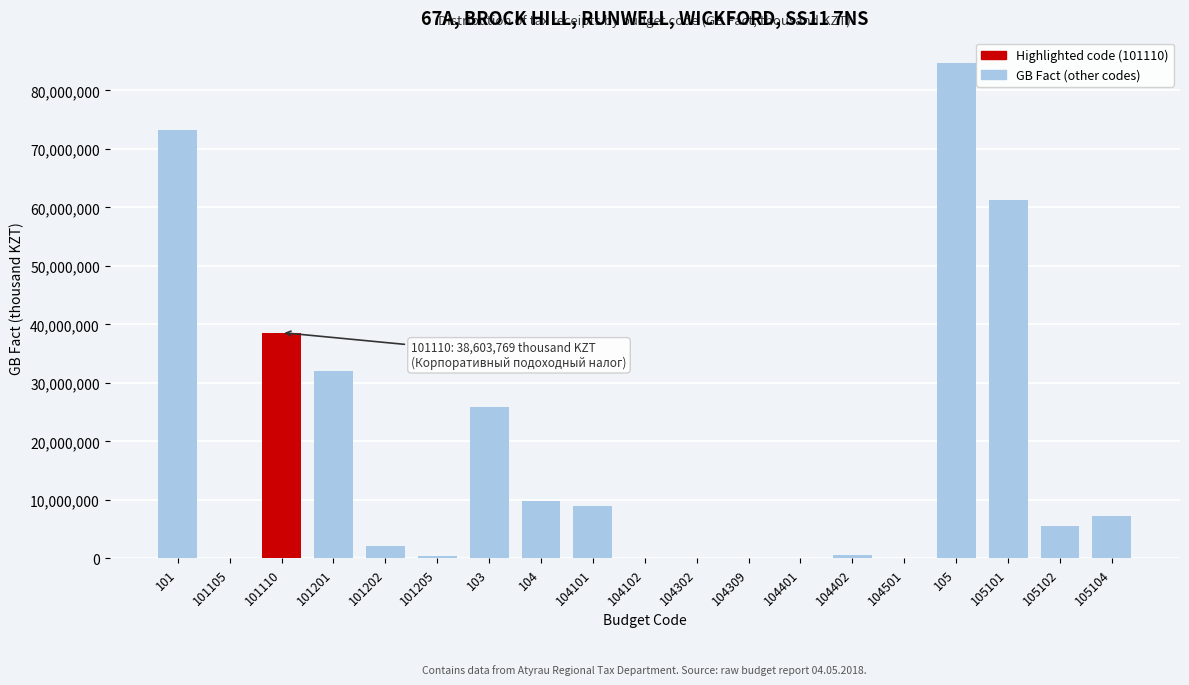

What is the maximum value shown in the chart?

84756232